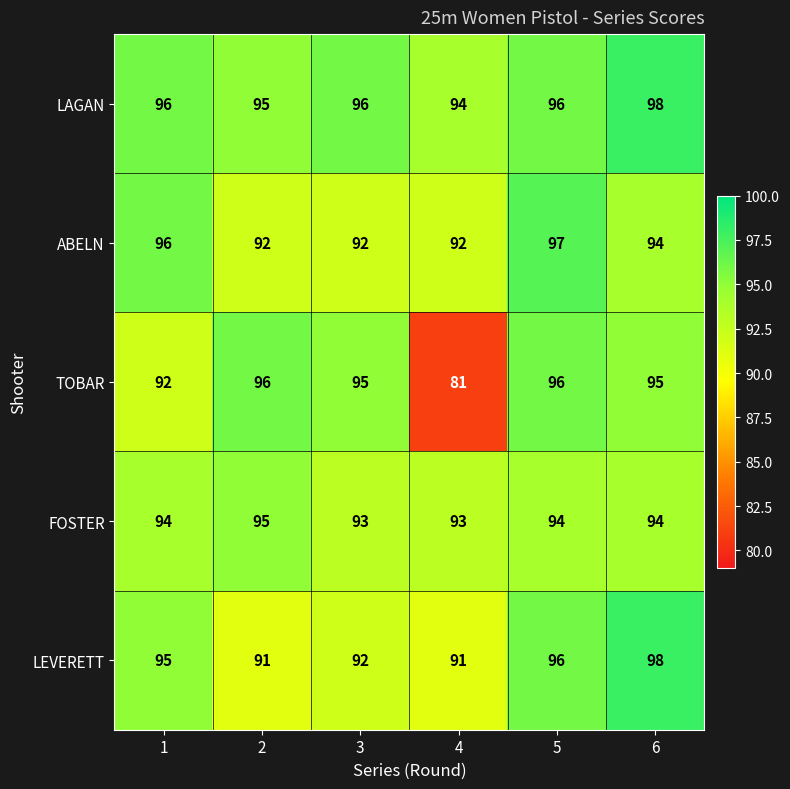

Count the LEVERETT values in the range 91 to 96.

5